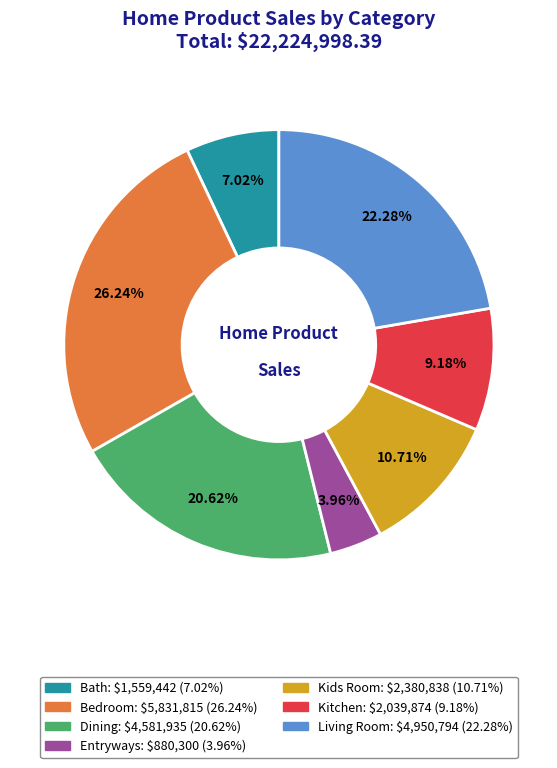

Is there any slice that represents more than half of the pie?

No